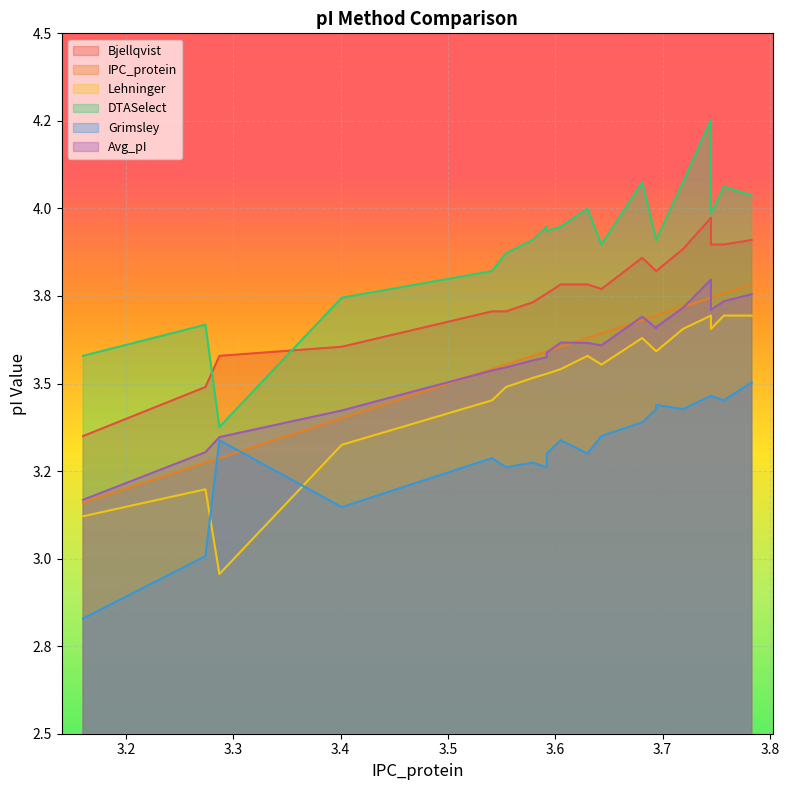

What is the value of the Bjellqvist point at the 6th from the left?

3.7